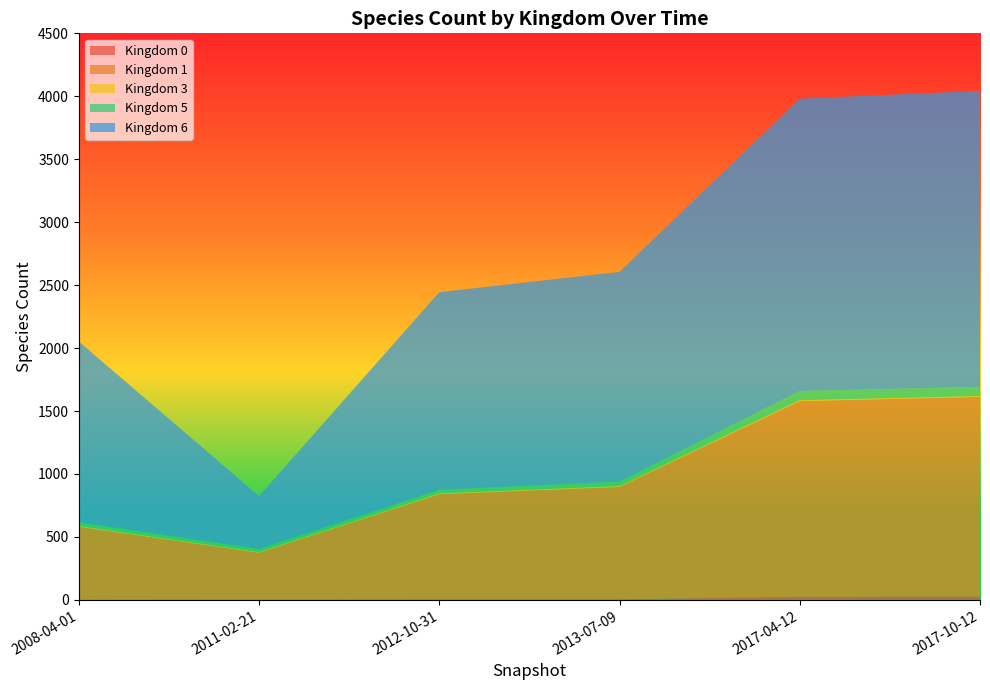

Reading right to left, extract all data points from this chart.

kingdom_0: 26	25	5	5	3	1
kingdom_1: 1586	1554	892	834	371	579
kingdom_3: 7	7	7	7	6	7
kingdom_5: 73	73	36	28	24	30
kingdom_6: 2351	2322	1665	1570	420	1435